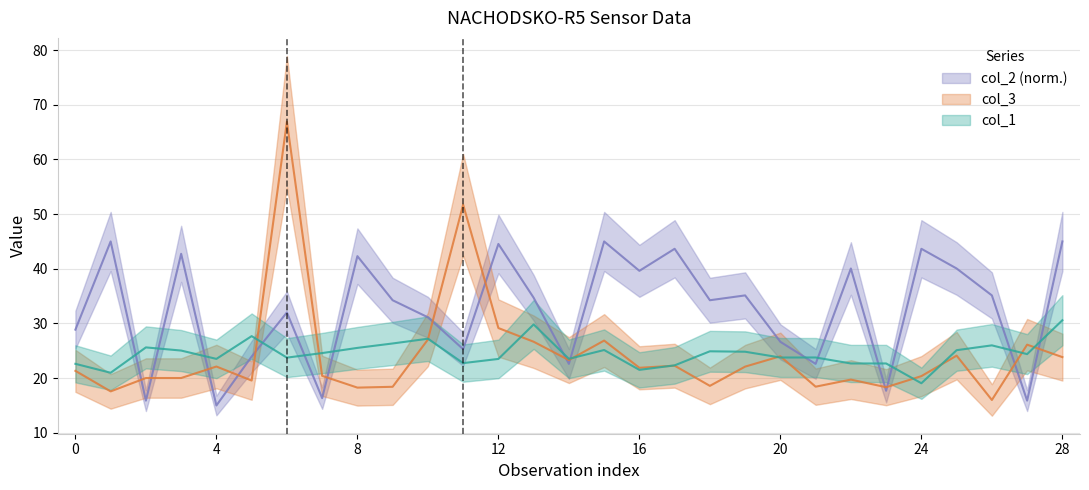

Rank the series by their maximum value, from lowest to highest.

col_1, col_2, col_3